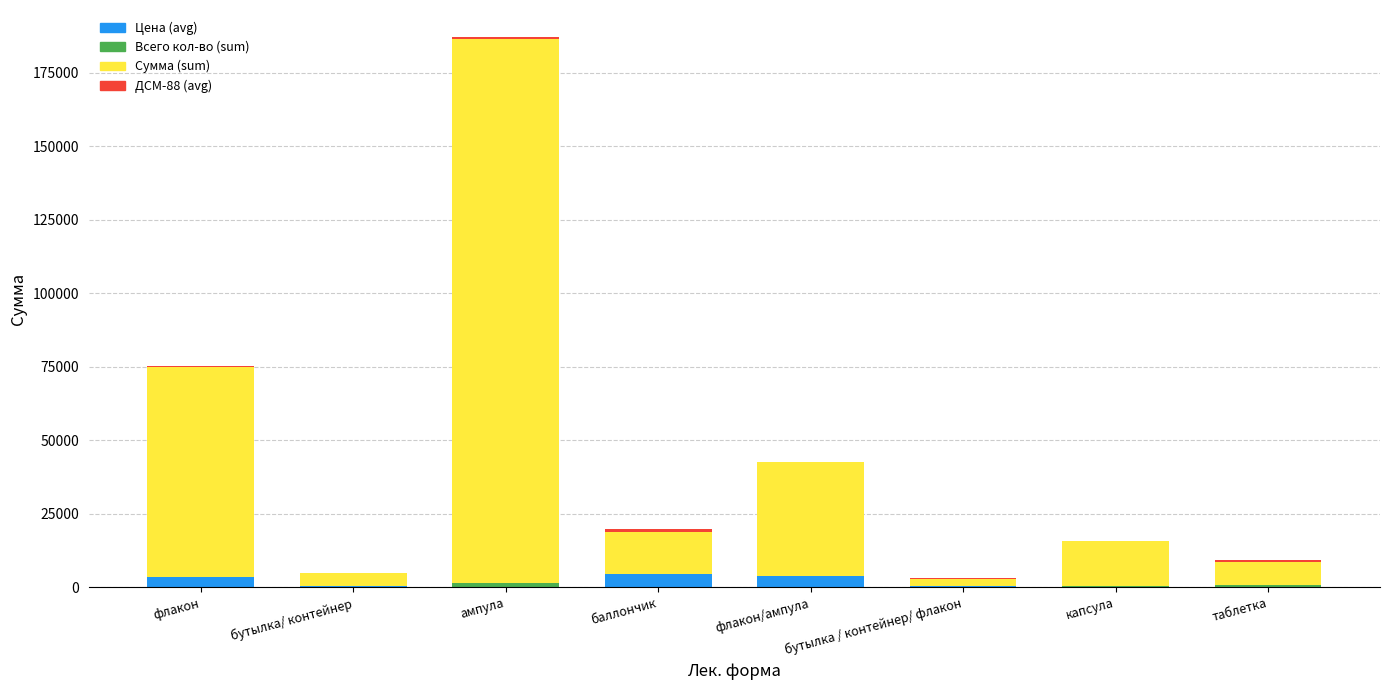

At which category is the sum across all series the highest?

ампула